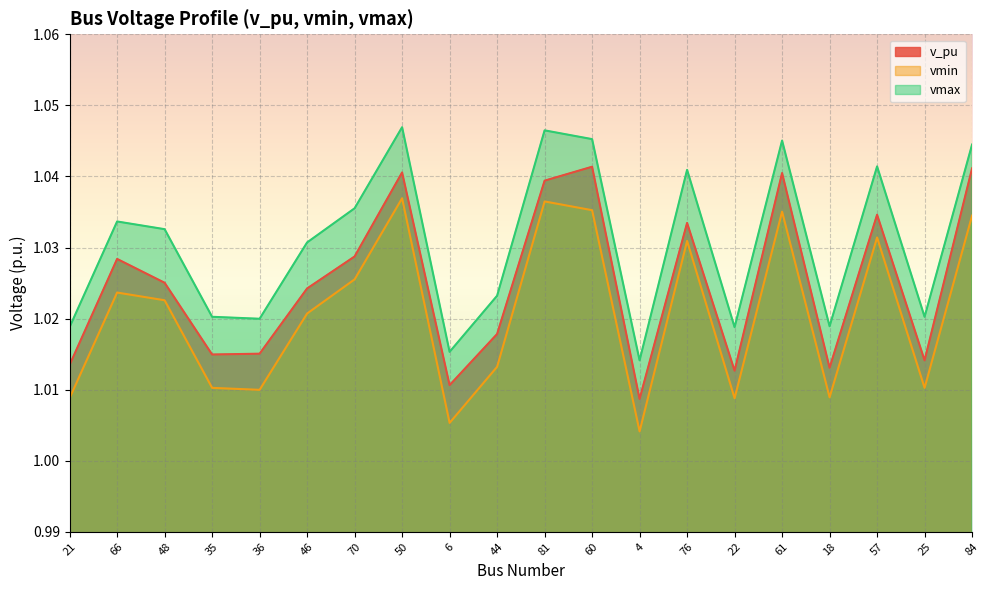

Where is vmax nearest to the value 1?

4